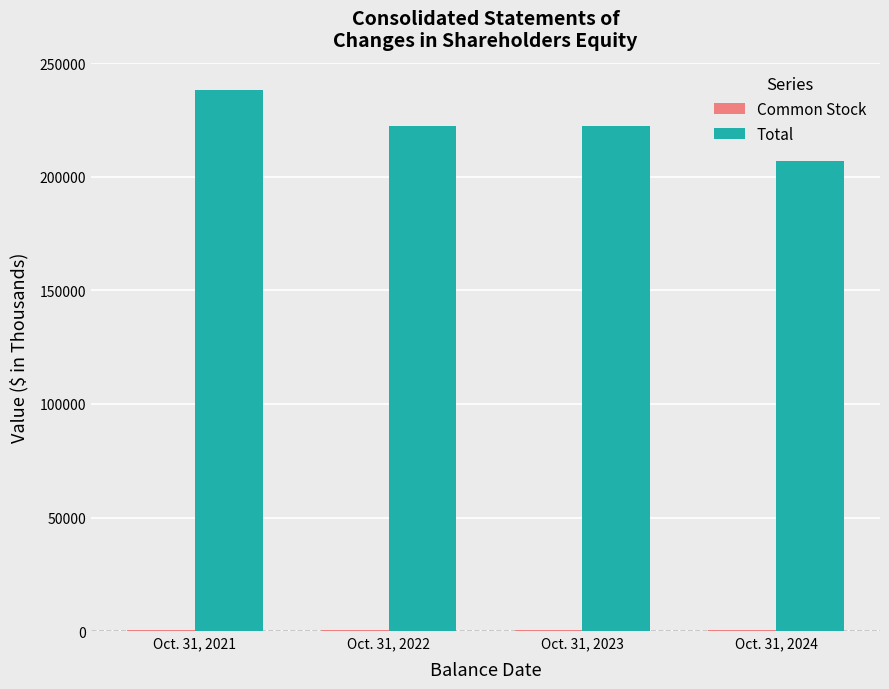

How many groups of bars are there?

4